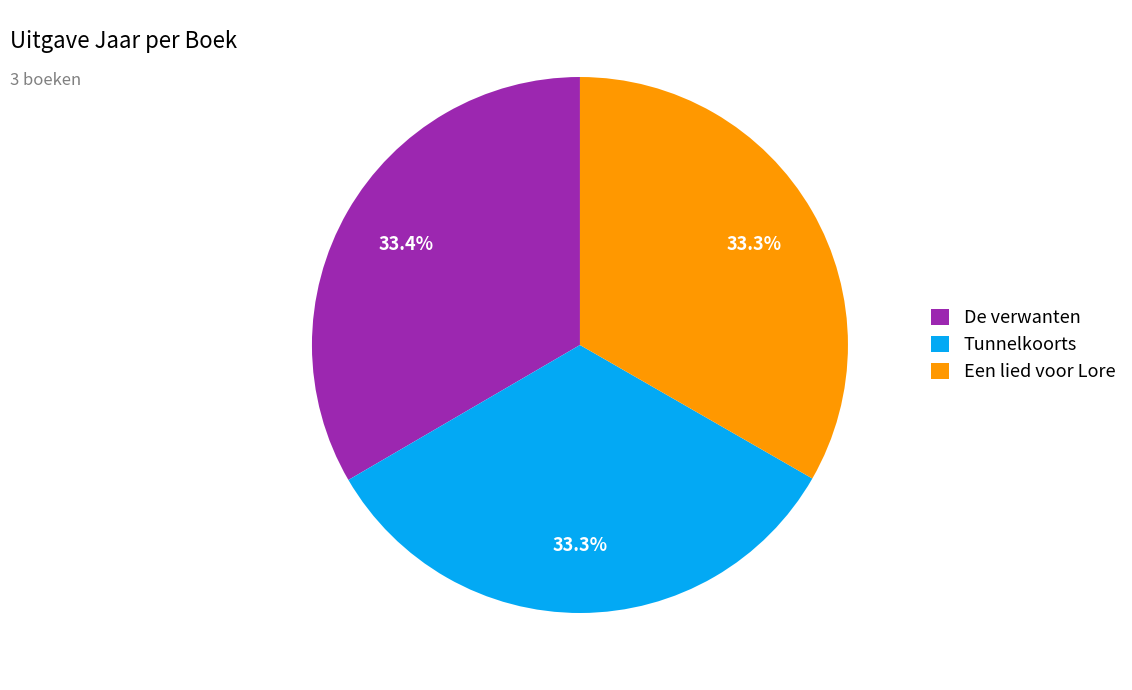

What is the total percentage of De verwanten and Tunnelkoorts?

66.7%